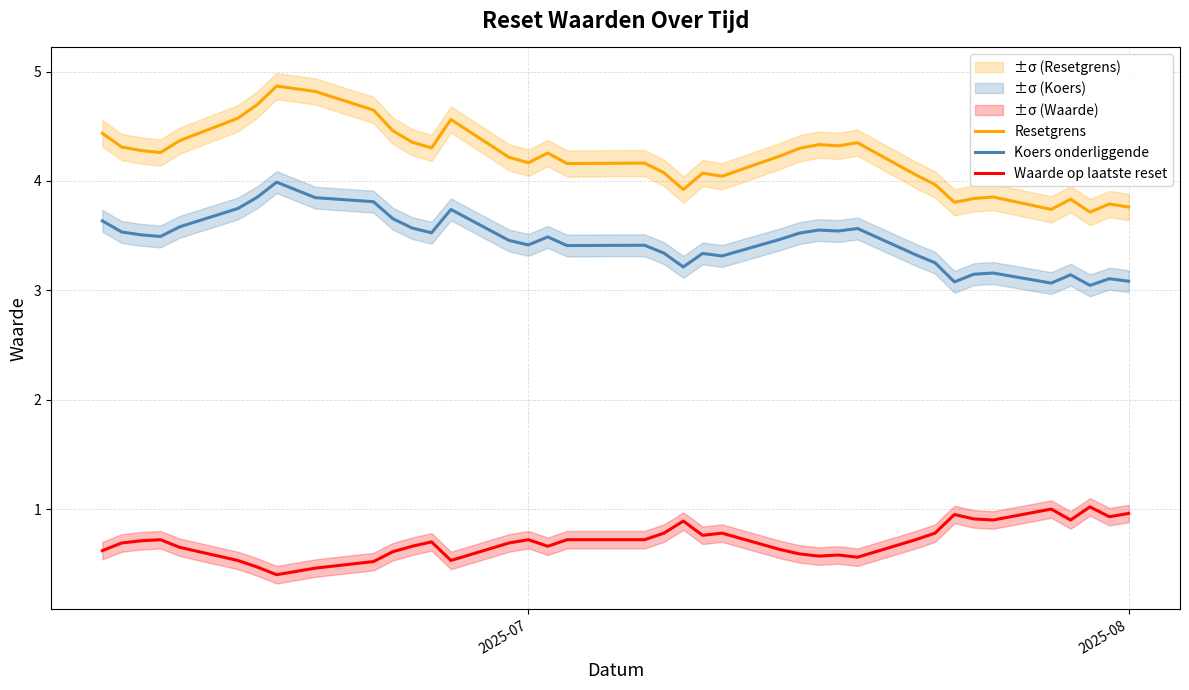

What is the difference between the maximum and minimum values in the Koers onderliggende series?

0.9